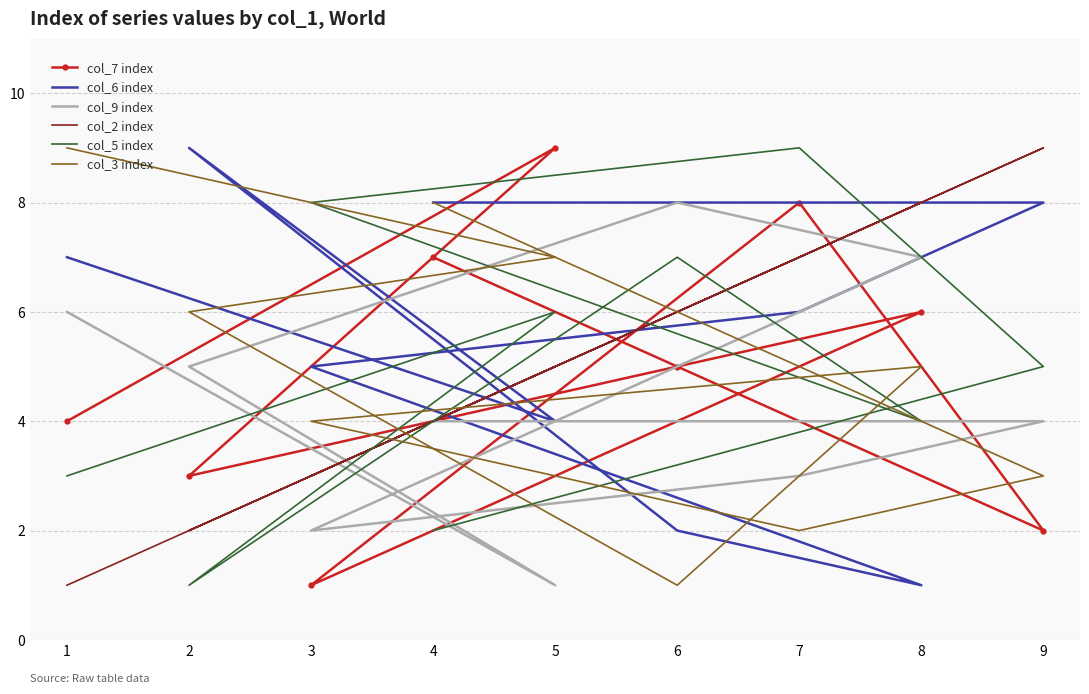

Reading right to left, what are all the values shown in this chart?

col_7 index: 1=4	5=9	2=3	6=5	8=6	3=1	7=8	9=2	4=7
col_6 index: 1=7	5=4	2=9	6=2	8=1	3=5	7=6	9=8	4=8
col_9 index: 1=6	5=1	2=5	6=8	8=7	3=2	7=3	9=4	4=4
col_2 index: 1=1	5=5	2=2	6=6	8=8	3=3	7=7	9=9	4=4
col_5 index: 1=3	5=6	2=1	6=7	8=4	3=8	7=9	9=5	4=2
col_3 index: 1=9	5=7	2=6	6=1	8=5	3=4	7=2	9=3	4=8